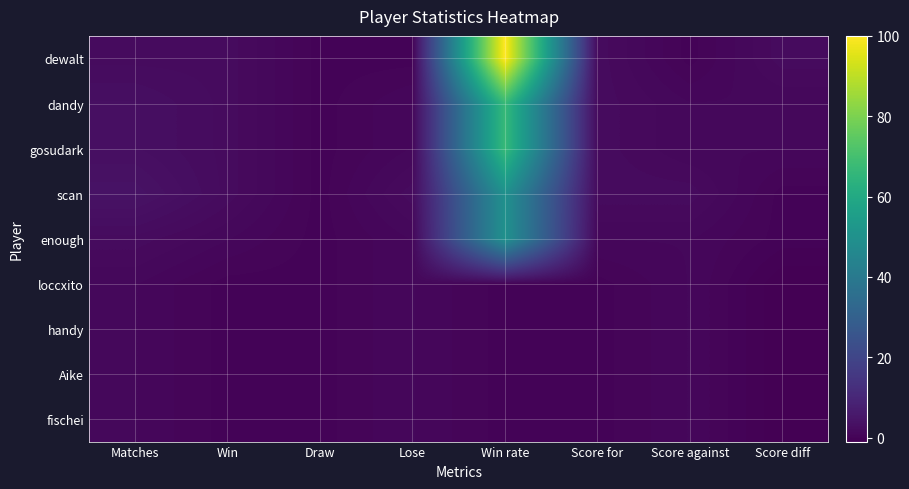

Which series has the largest total across all categories?

dewalt